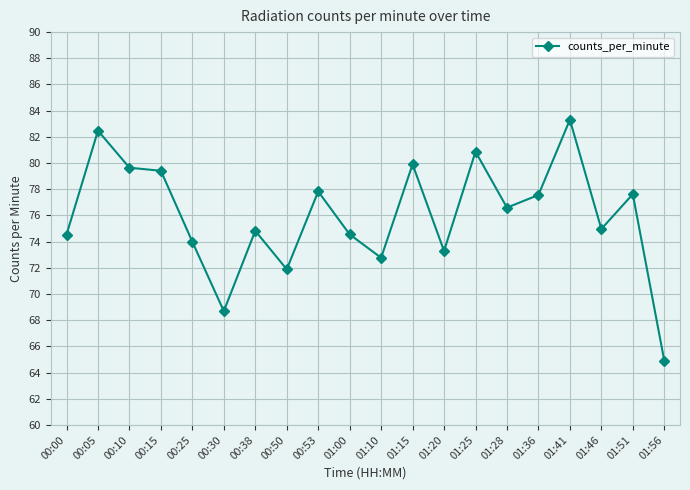

What is the smallest value displayed?

64.9